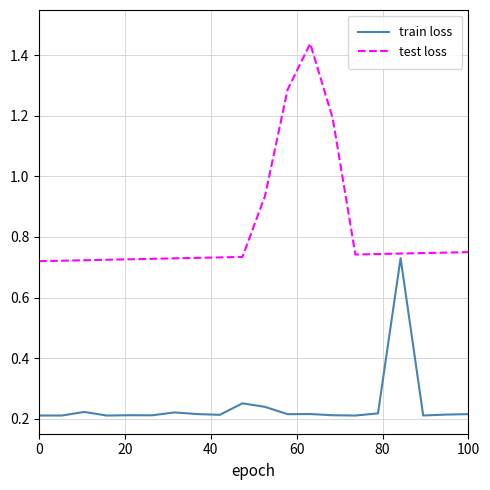

Which series has the largest total across all categories?

test loss